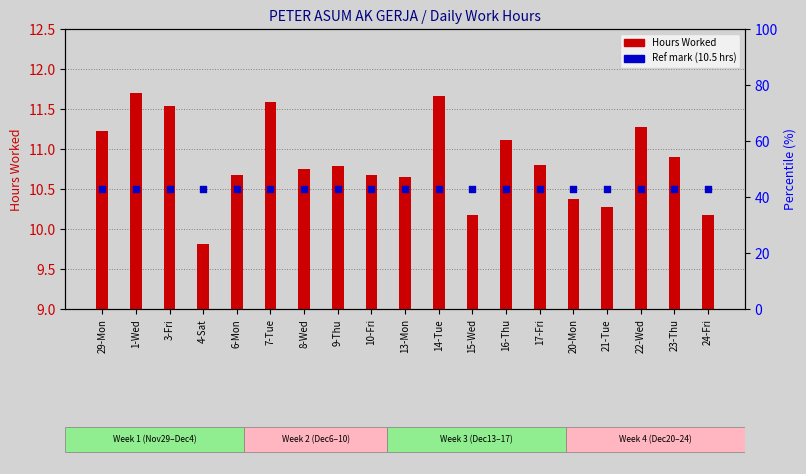

What is the total value across all series at 16-Thu?

21.6